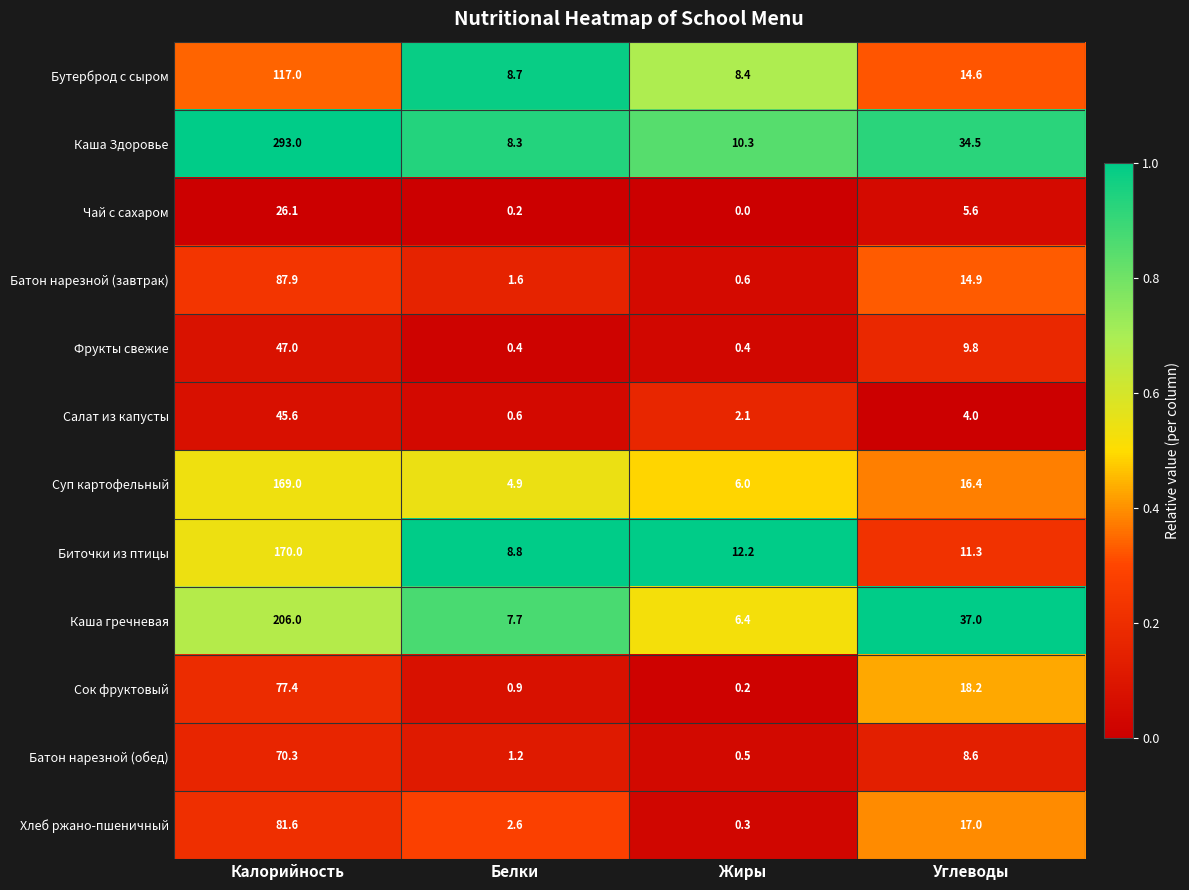

What is the difference between the second highest and second lowest values in the Хлеб ржано-пшеничный series?

14.4